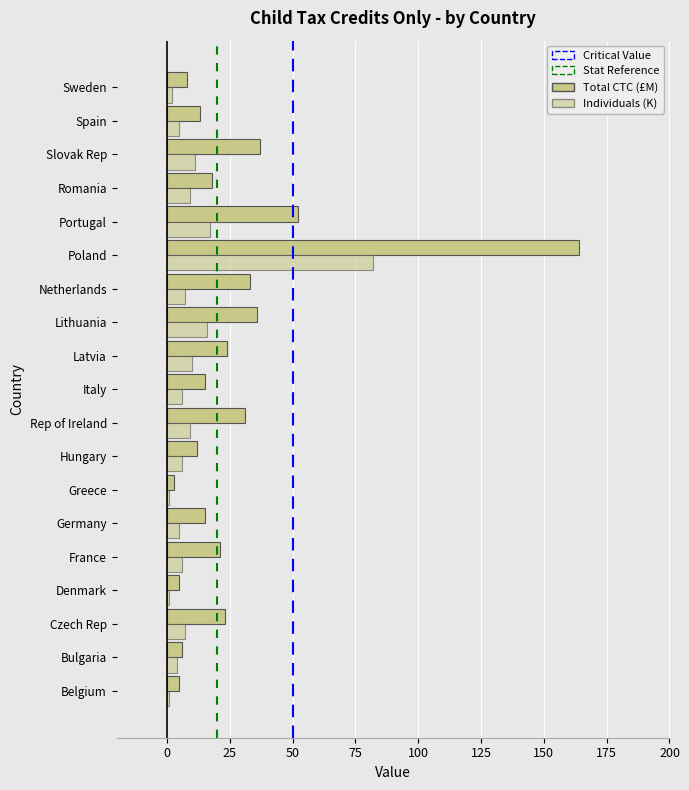

Count the number of categories in the chart.

19